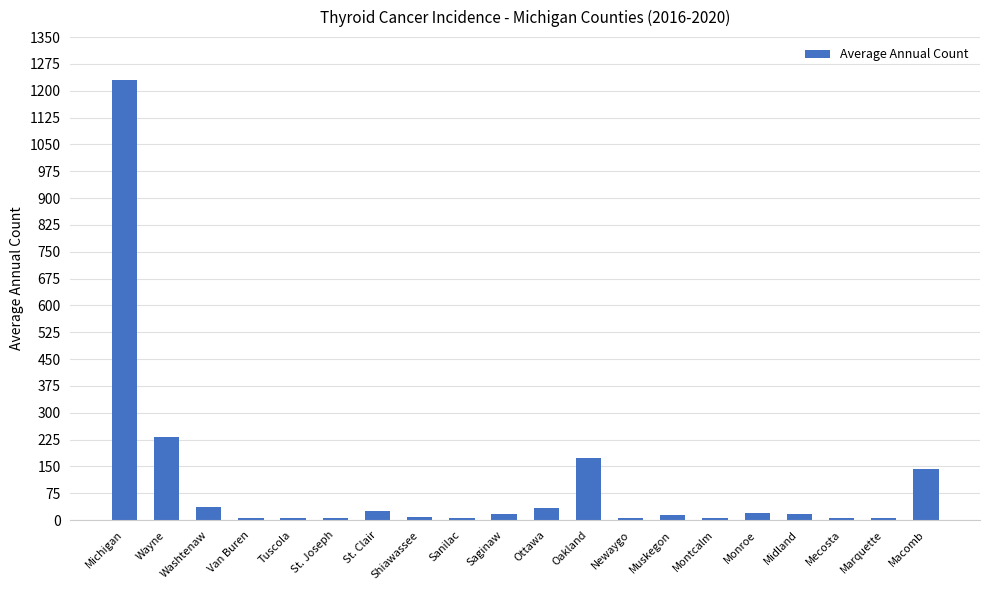

What is the ratio of the value at Van Buren to the value at St. Clair?

0.3